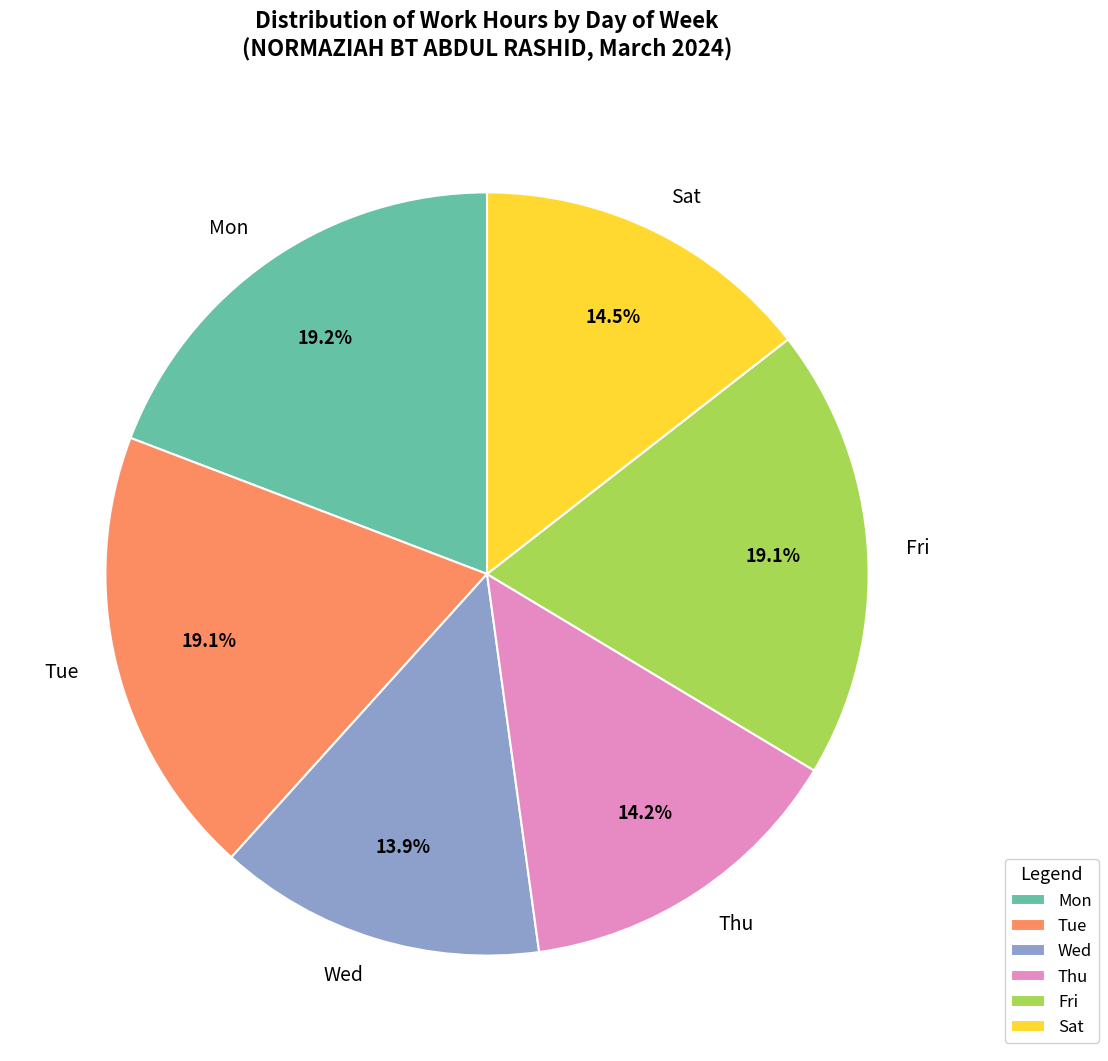

Is Fri the majority of the pie?

No